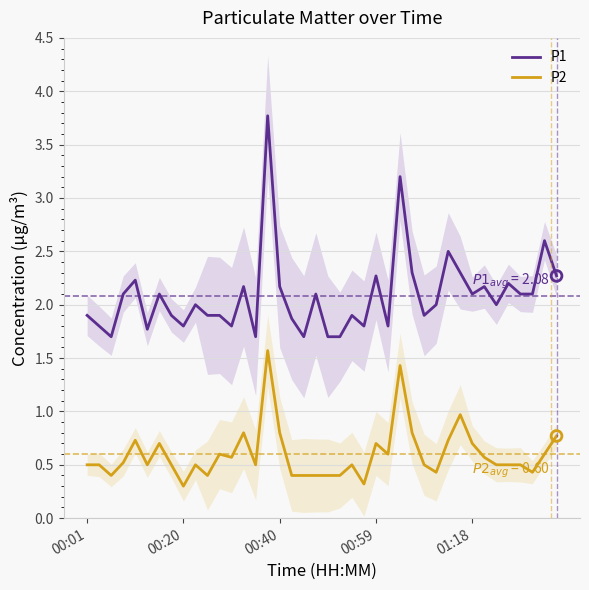

Which series has the largest total across all categories?

P1